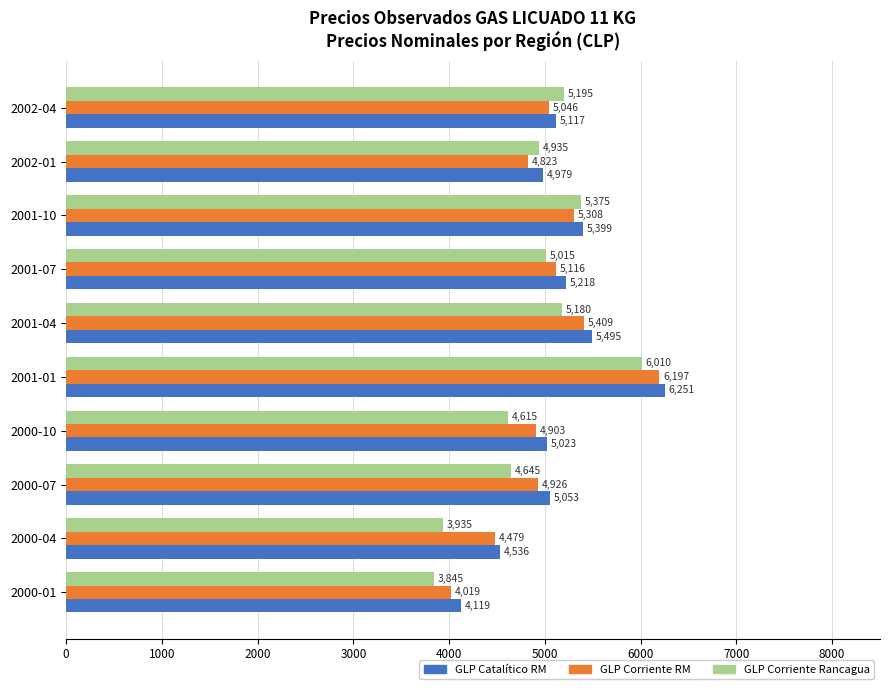

The GLP Corriente Rancagua series shows 2657 at 2001-01. True or false?

False